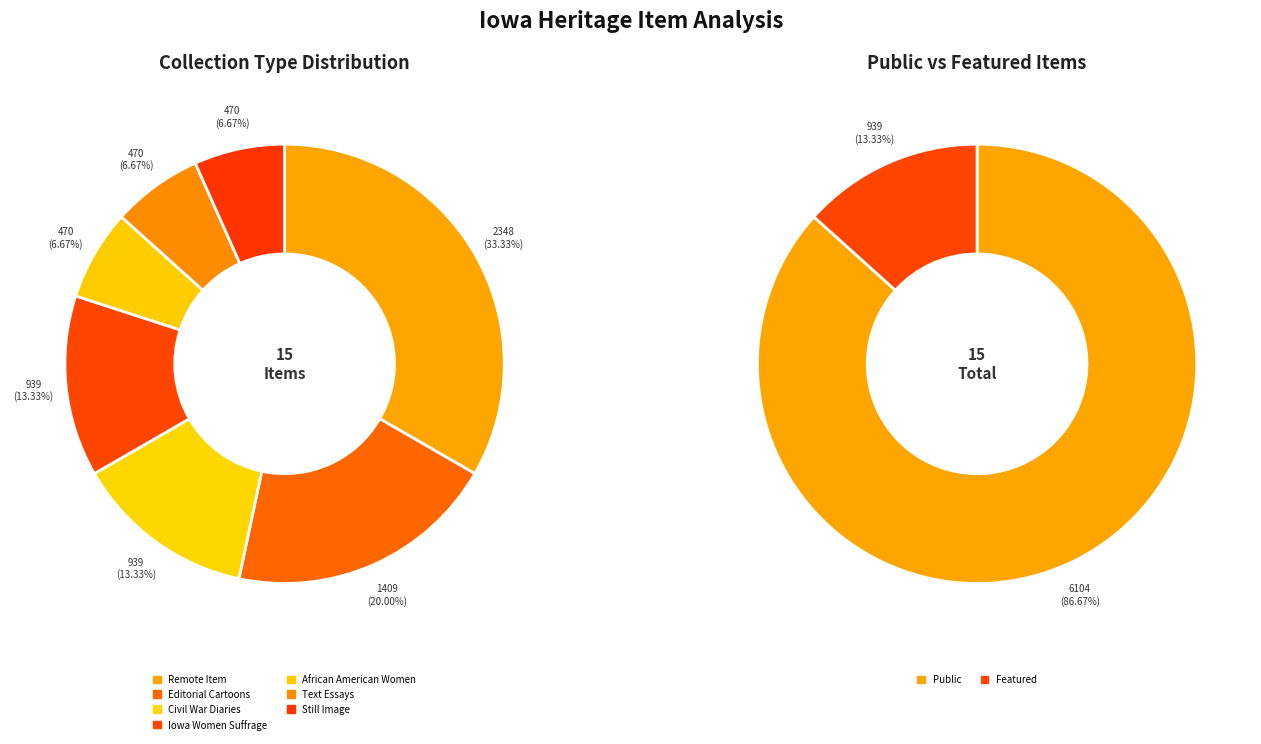

Combined, do Remote Item and Civil War Diaries account for over 50%?

No